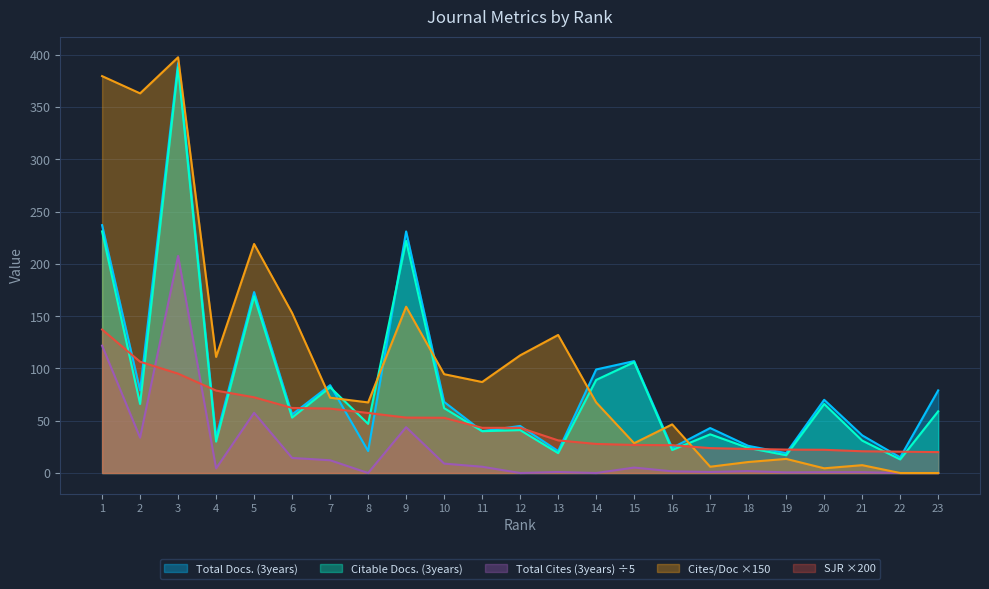

Which series changed the most between 3 and 22?

Cites/Doc ×150